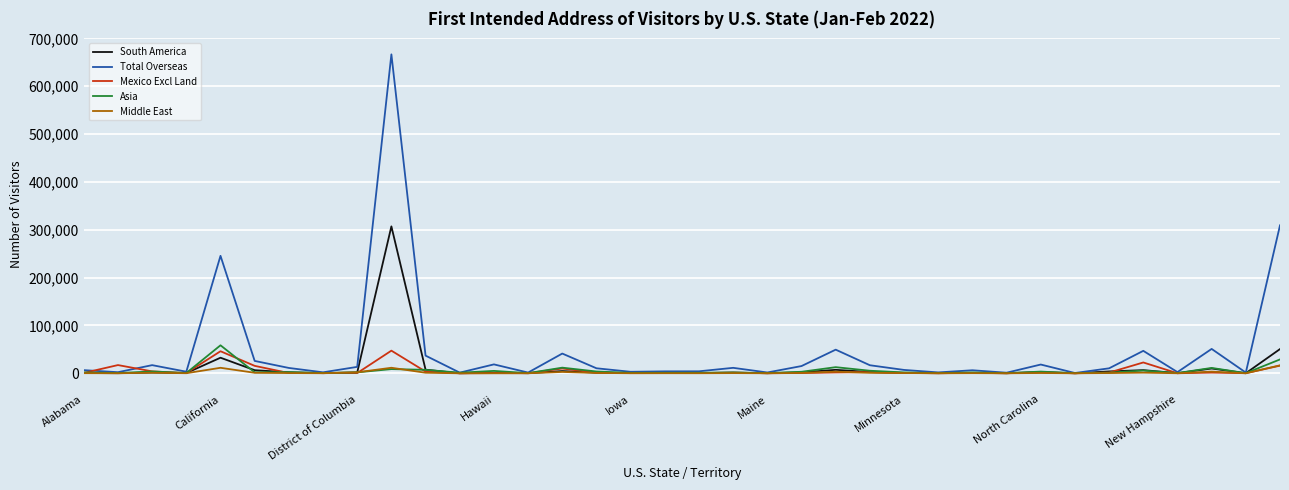

What is the maximum value shown in the chart?

666738